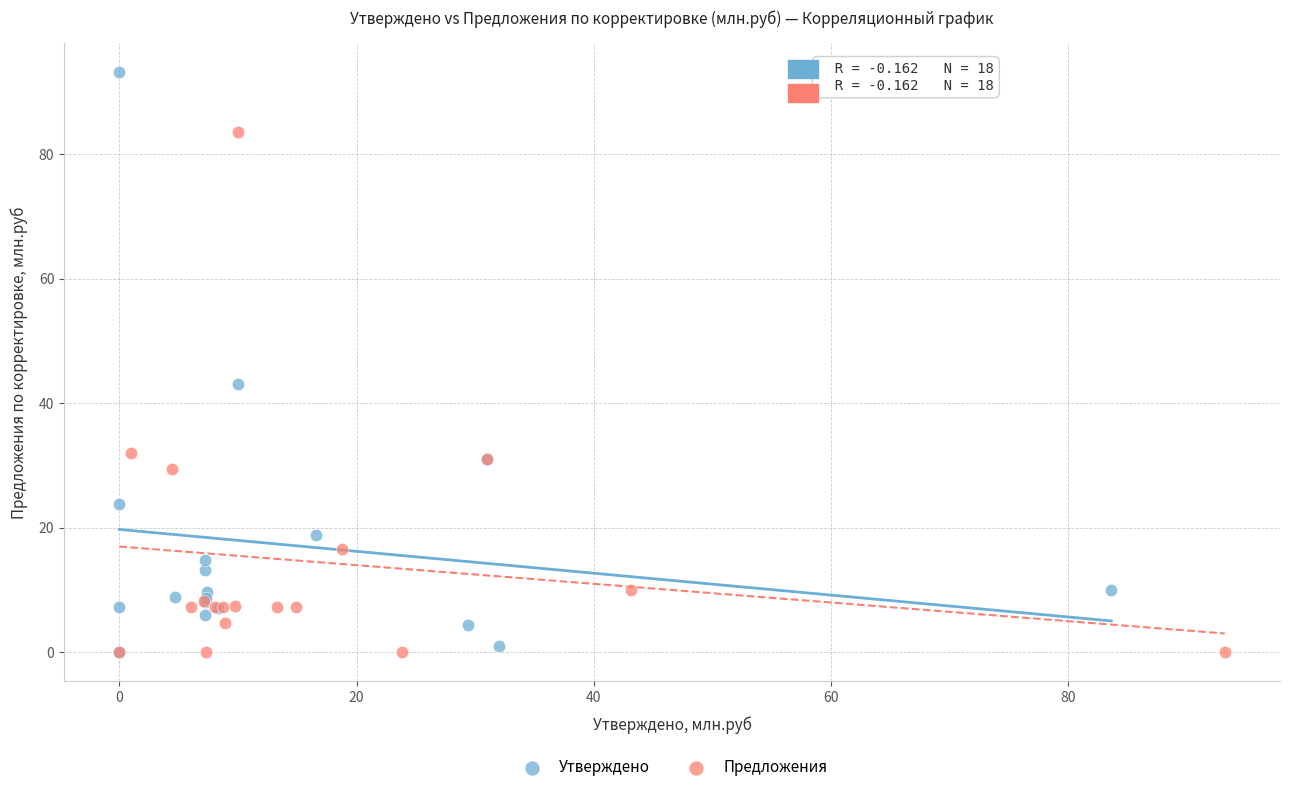

Which series has the largest Y range (max minus min)?

Утверждено